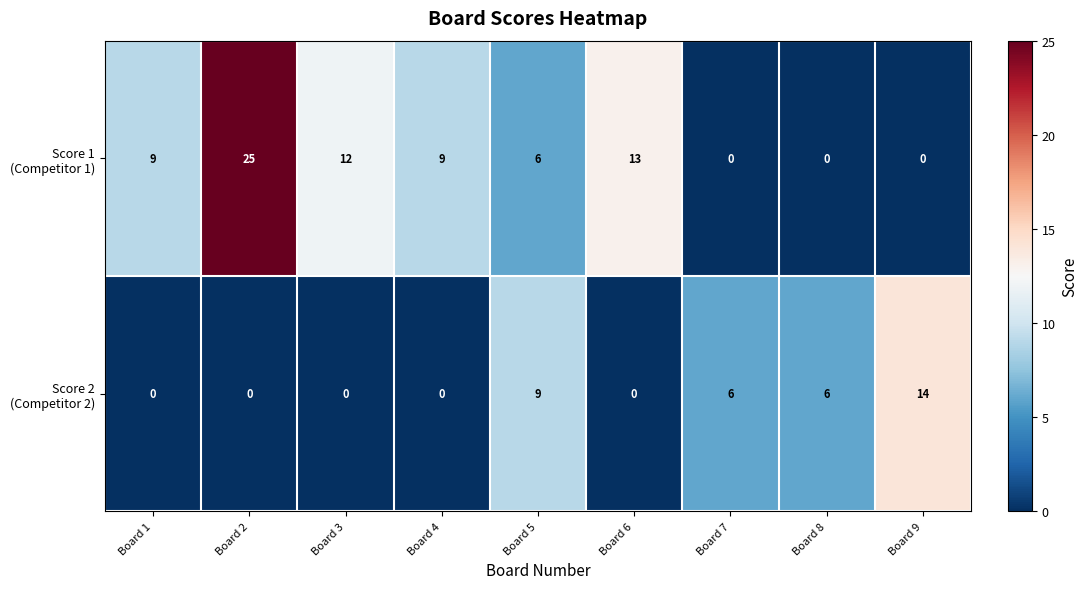

What is the difference between the highest and lowest values at Board 8?

6